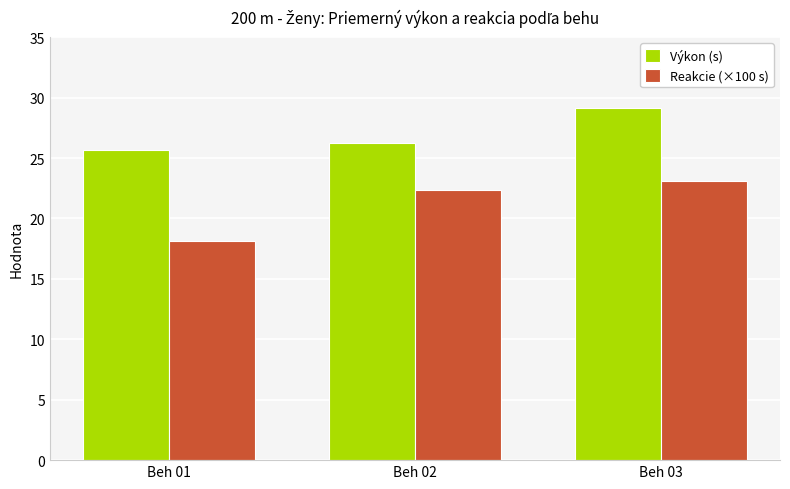

Which series has the largest total across all categories?

Výkon (s)